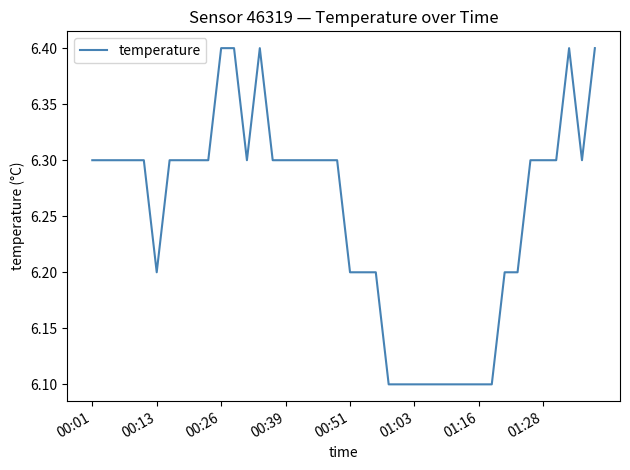

Reading left to right, extract all data points from this chart.

6.3	6.3	6.3	6.3	6.3	6.2	6.3	6.3	6.3	6.3	6.4	6.4	6.3	6.4	6.3	6.3	6.3	6.3	6.3	6.3	6.2	6.2	6.2	6.1	6.1	6.1	6.1	6.1	6.1	6.1	6.1	6.1	6.2	6.2	6.3	6.3	6.3	6.4	6.3	6.4